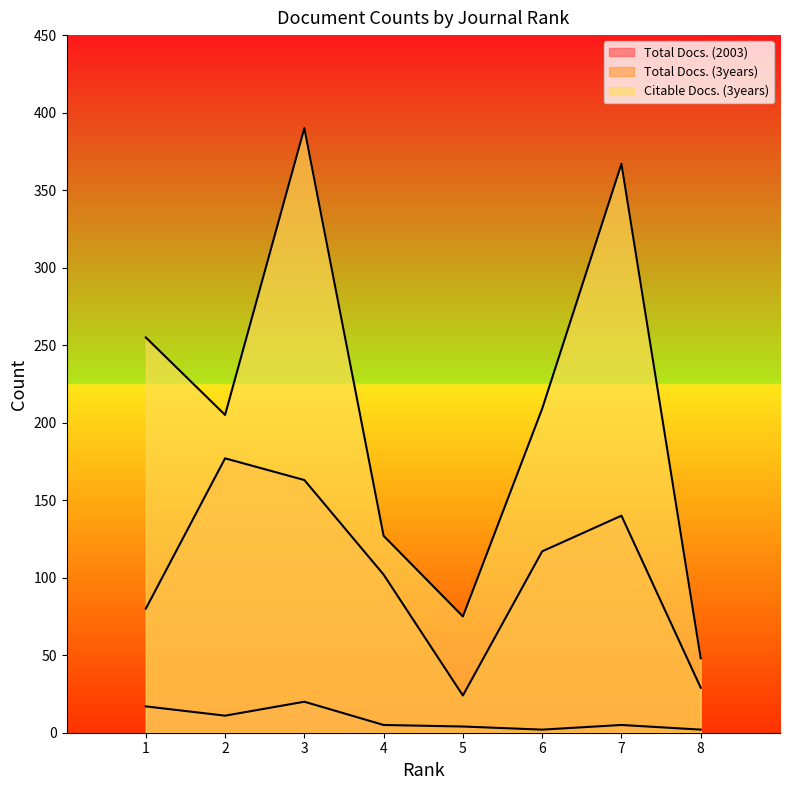

True or false: Citable Docs. (3years) has a value of 127 at 4.

True